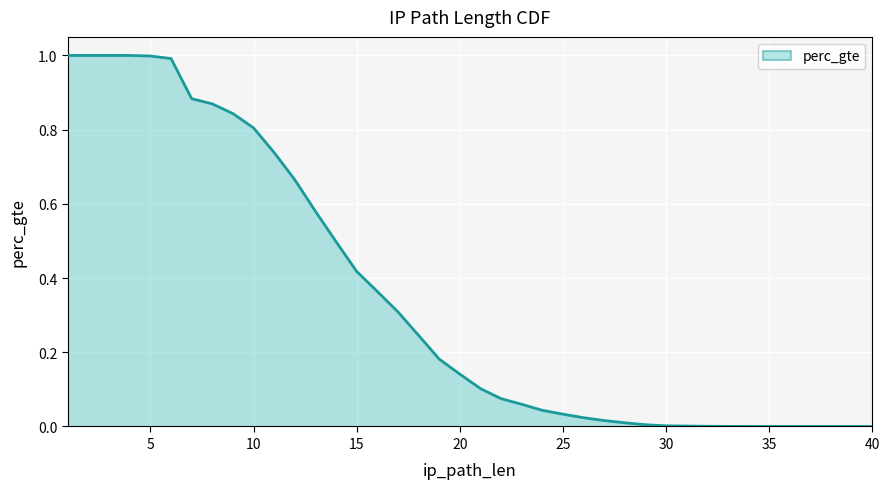

True or false: there are more than 0 points higher than both neighbors.

False